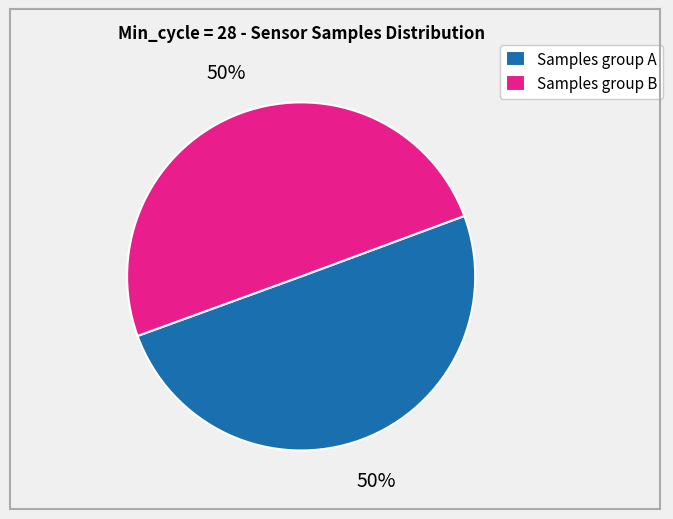

Is it true that Samples group B is 42% of the pie?

False